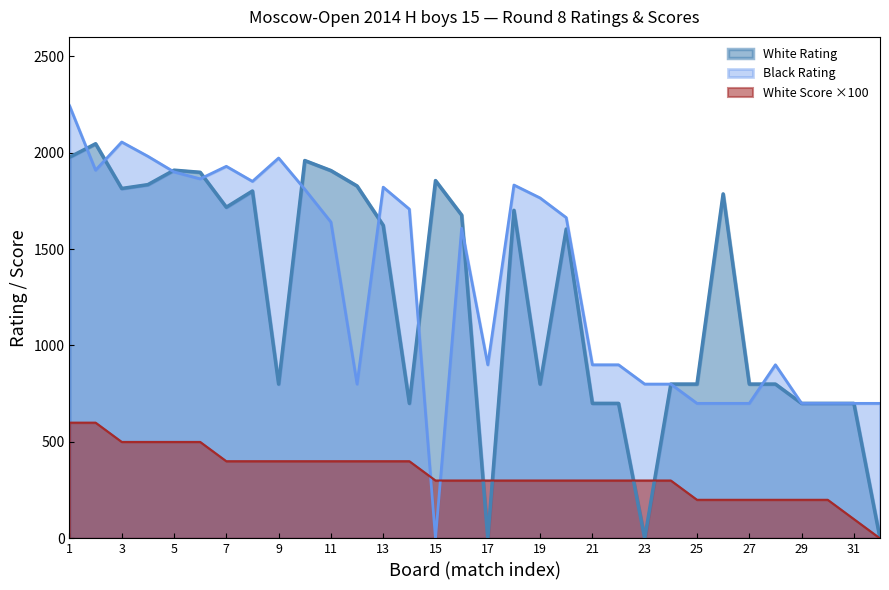

At which label does White Score reach its minimum?

32